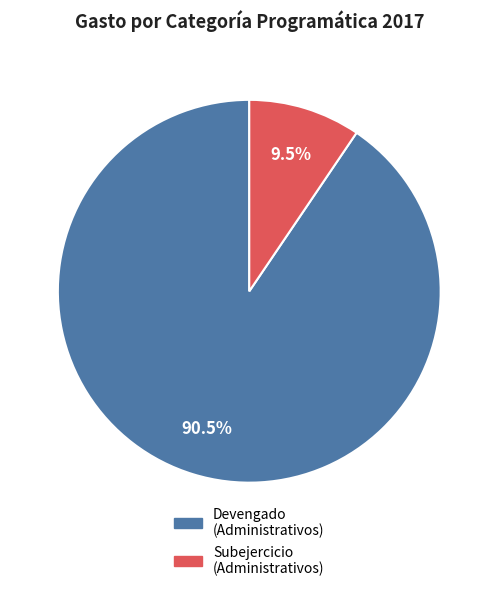

Is there any slice that represents more than half of the pie?

Yes